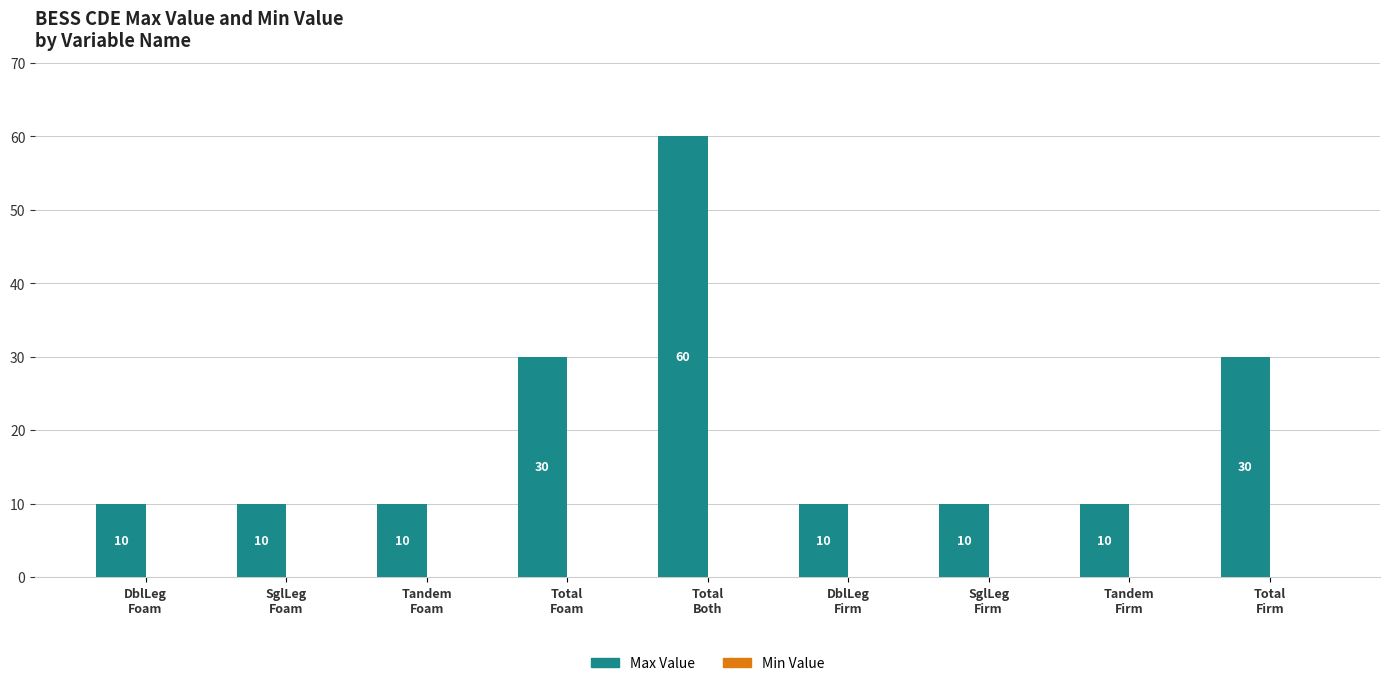

What is the sum of all values?

180